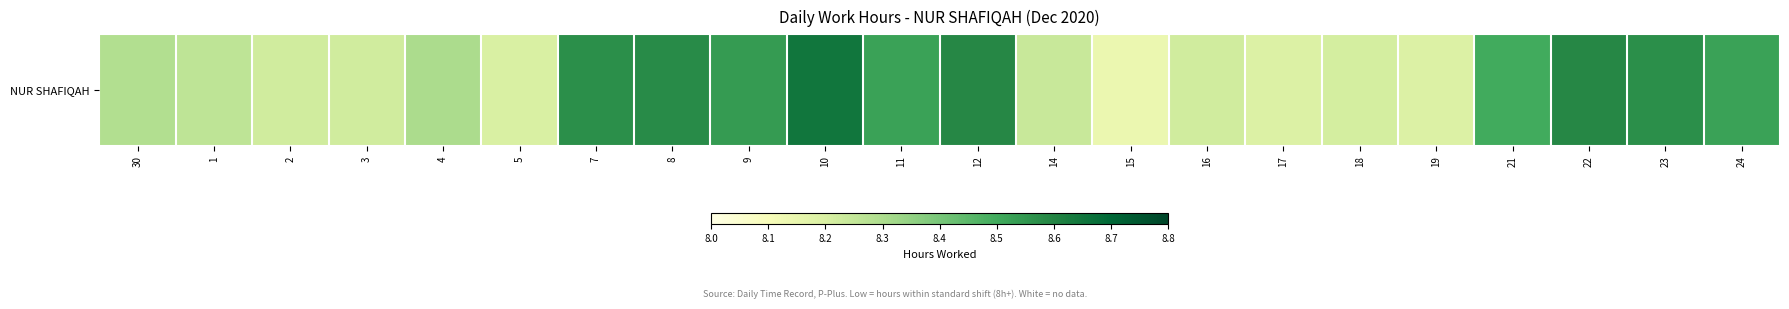

What is the approximate value at 8?

8.6